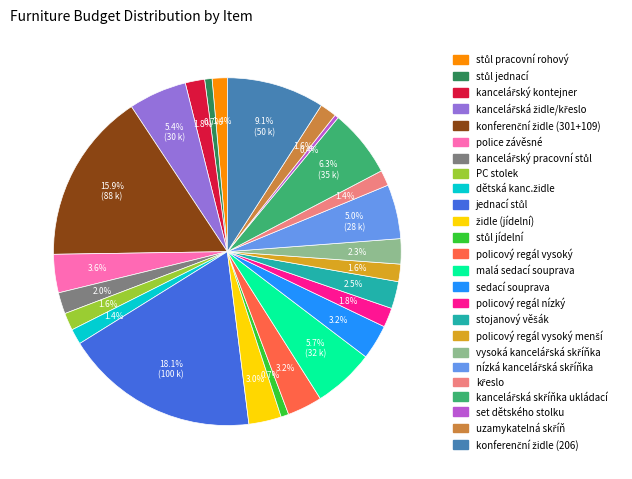

Does any single category account for the majority?

No